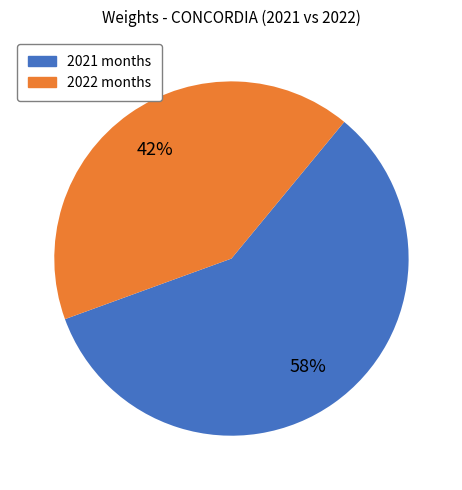

Does any single category account for the majority?

Yes